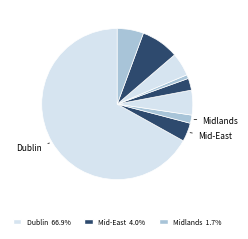

Which category has the smallest portion of the pie?

North-West